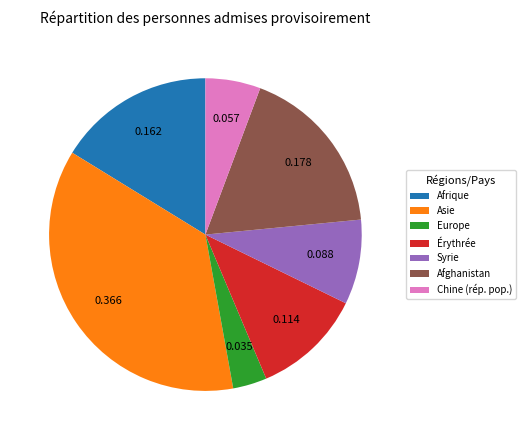

What is the largest slice in the pie chart?

Asie